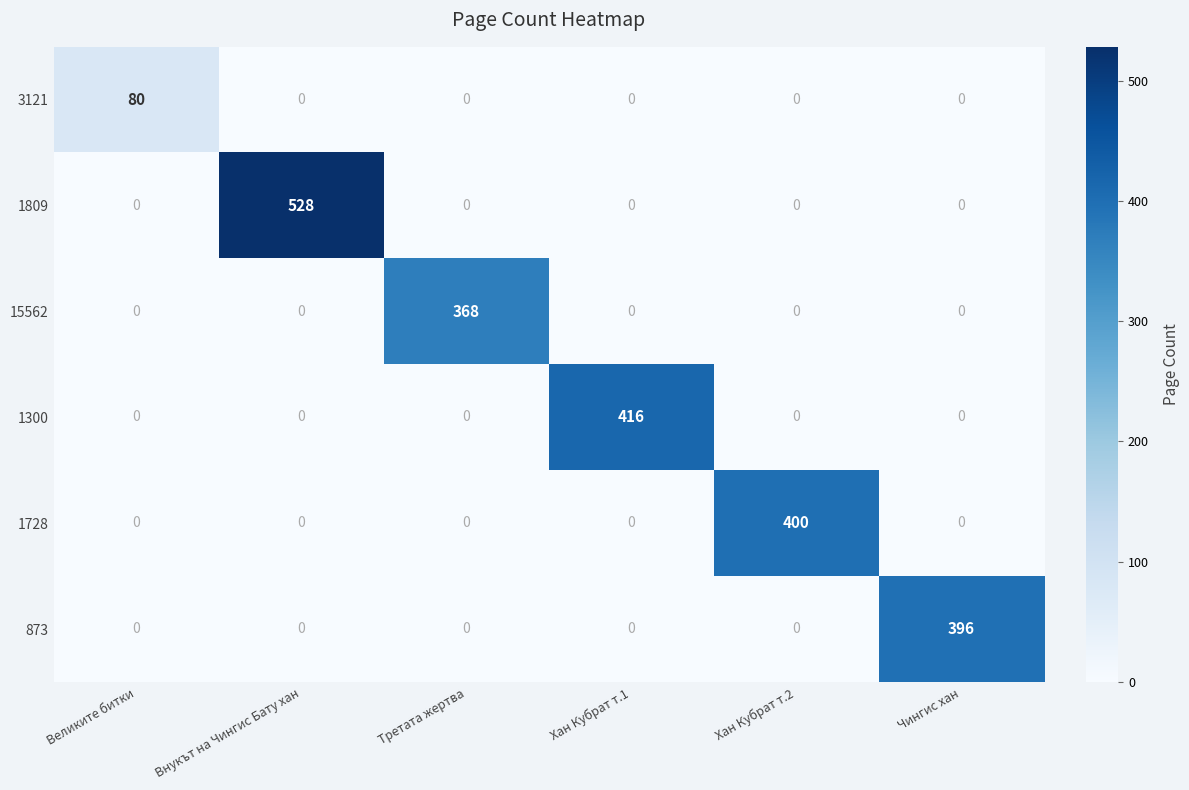

Which series changed the most between Внукът на Чингис Бату хан and Третата жертва?

1809